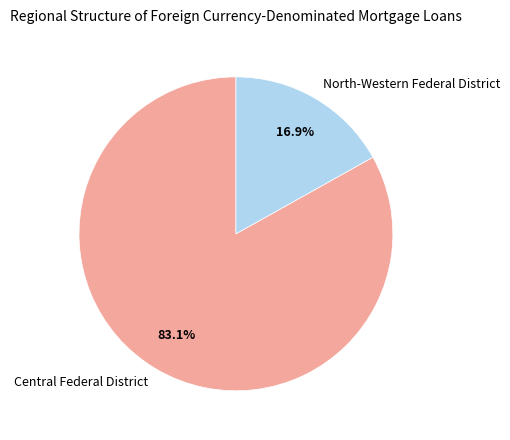

Is there any slice that represents more than half of the pie?

Yes